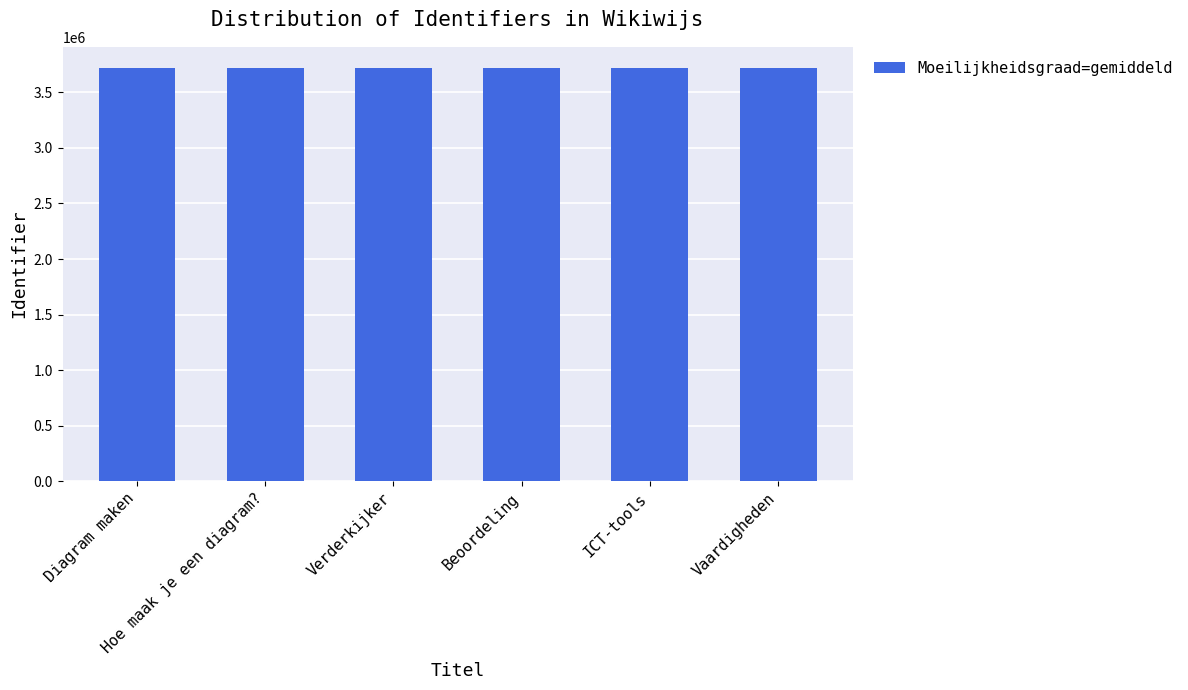

What is the greatest value displayed?

3723374